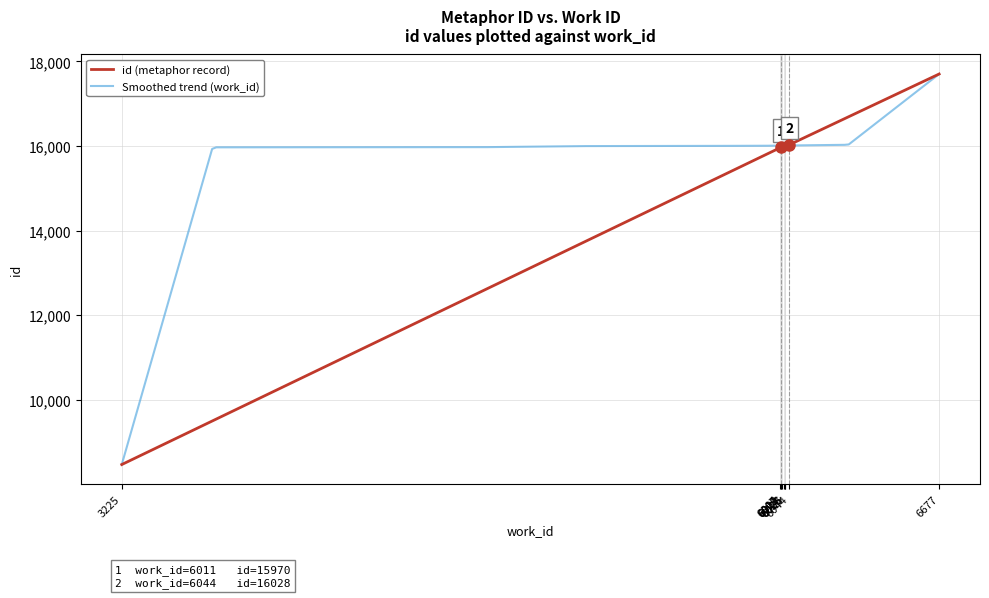

Rank the categories by value from lowest to highest.

3225, 6009, 6007, 6011, 6012, 6023, 6025, 6026, 6044, 6677